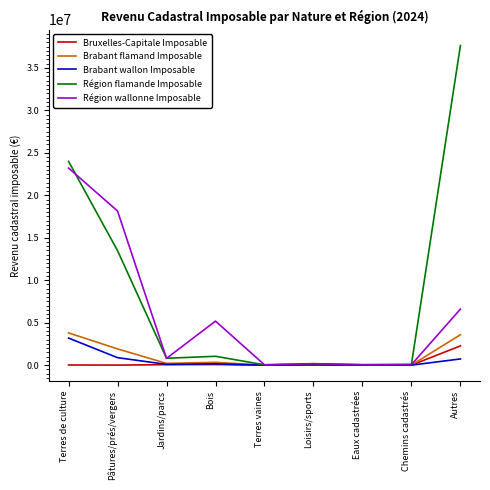

Which series has the widest spread of values?

Région flamande Imposable